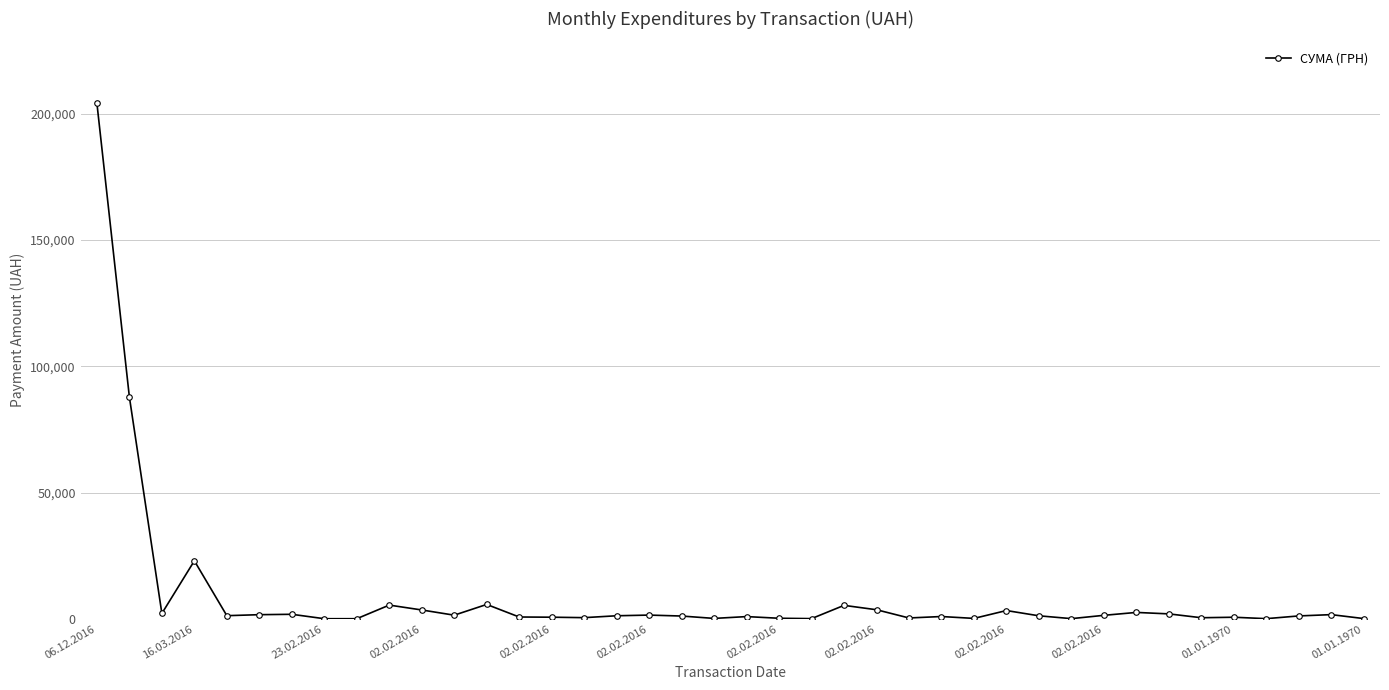

What is the difference between the second highest and minimum values?

87713.7